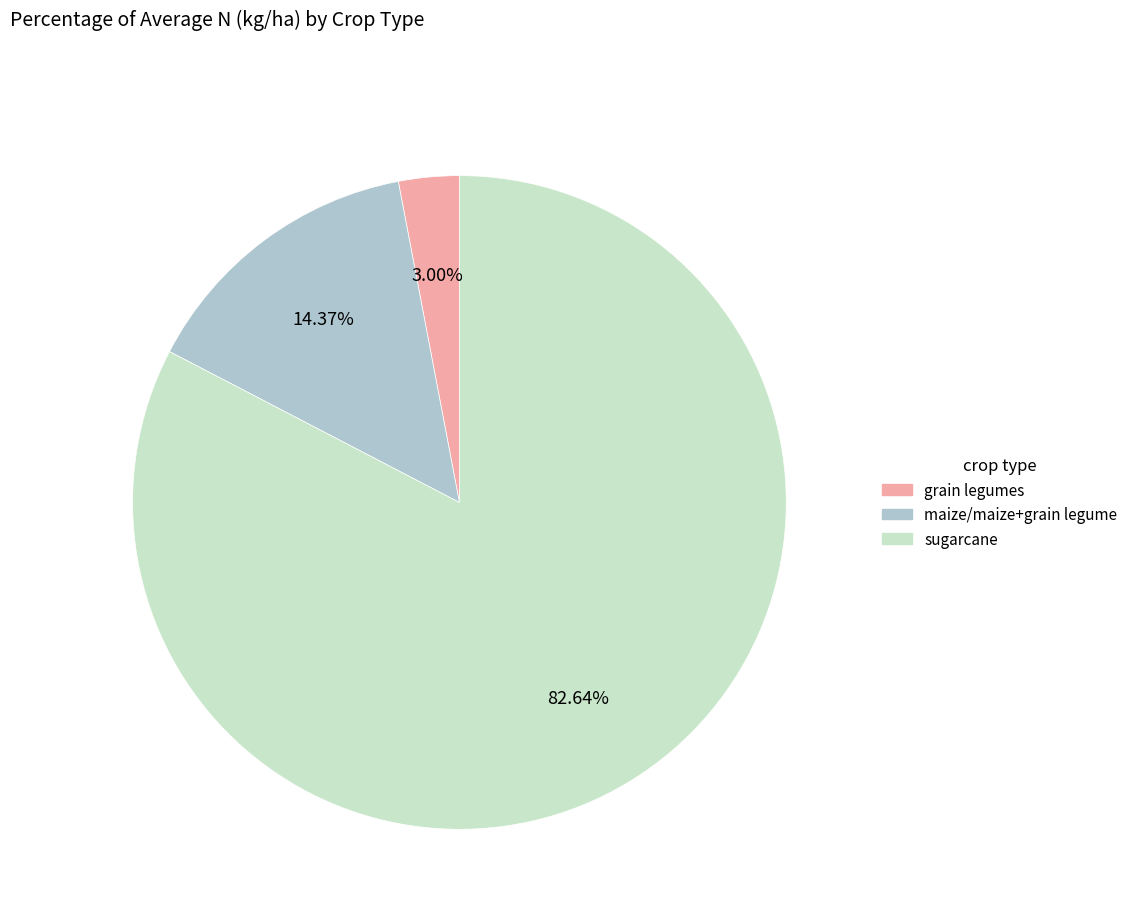

Does any single category account for the majority?

Yes